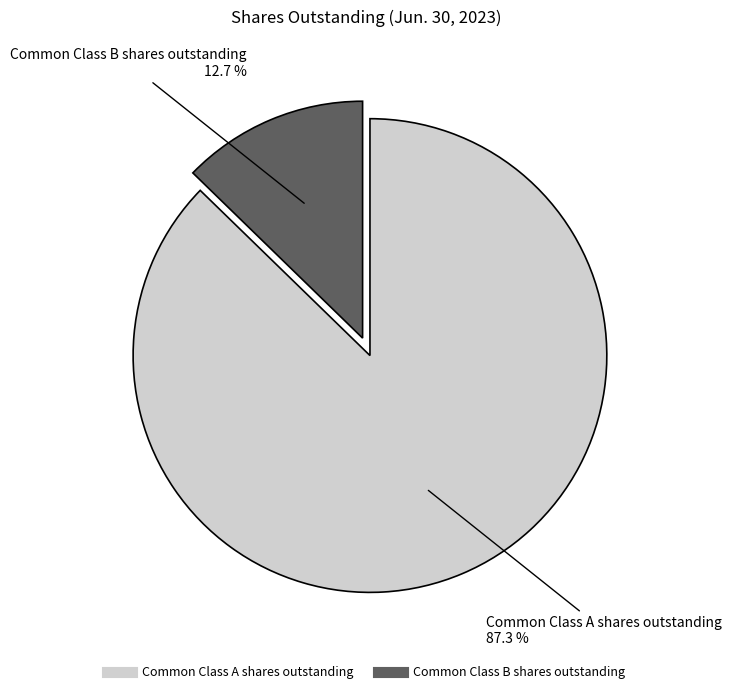

The Common Class B shares outstanding slice represents 24% of the pie. True or false?

False